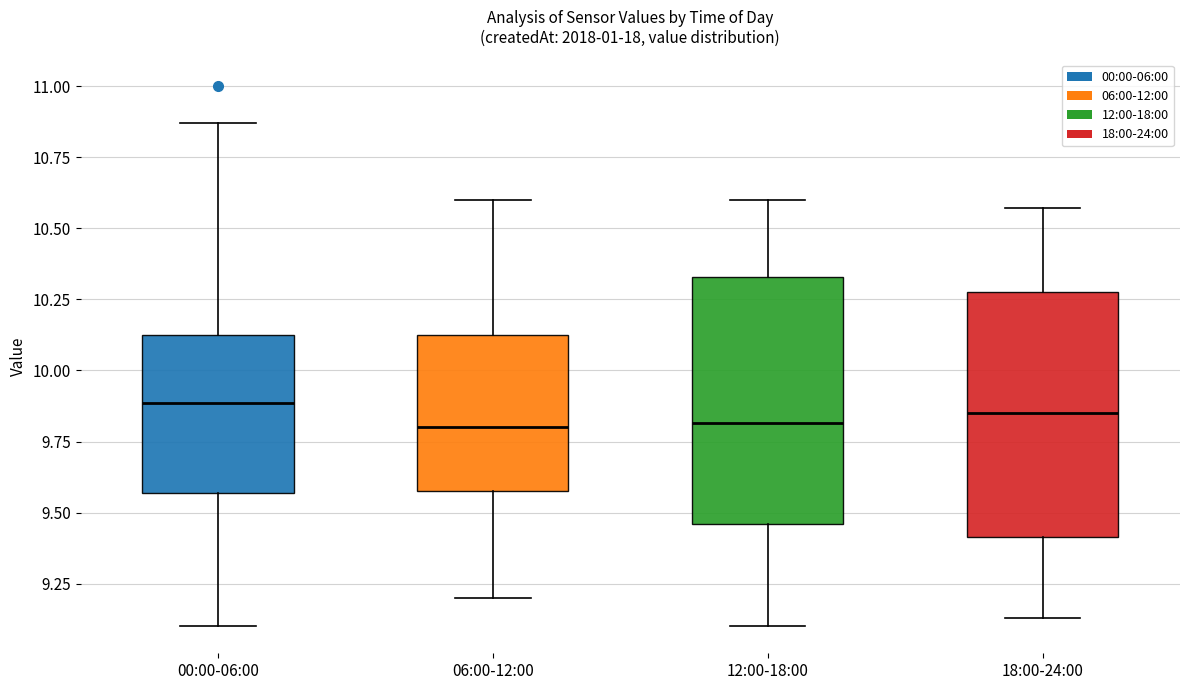

Reading left to right, read every box against the y-axis: the position of its median line, the range the box covers, and the ends of its whiskers. The values are not printed on the chart, so give them approximately, as read against the axis.

00:00-06:00: median 9.90, box 9.55 to 10.15, whiskers 9.10 to 10.85
06:00-12:00: median 9.80, box 9.60 to 10.15, whiskers 9.20 to 10.60
12:00-18:00: median 9.80, box 9.45 to 10.35, whiskers 9.10 to 10.60
18:00-24:00: median 9.85, box 9.40 to 10.30, whiskers 9.15 to 10.55